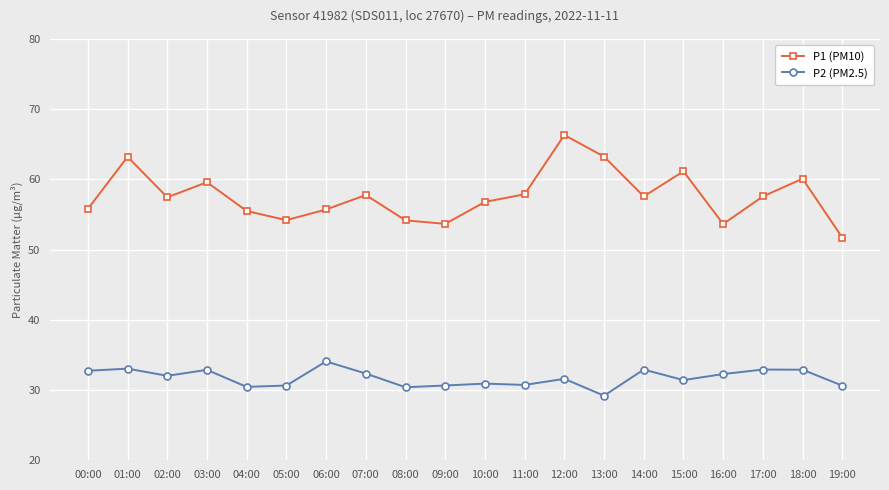

True or false: P2 (PM2.5) and P1 (PM10) cross at least once.

False